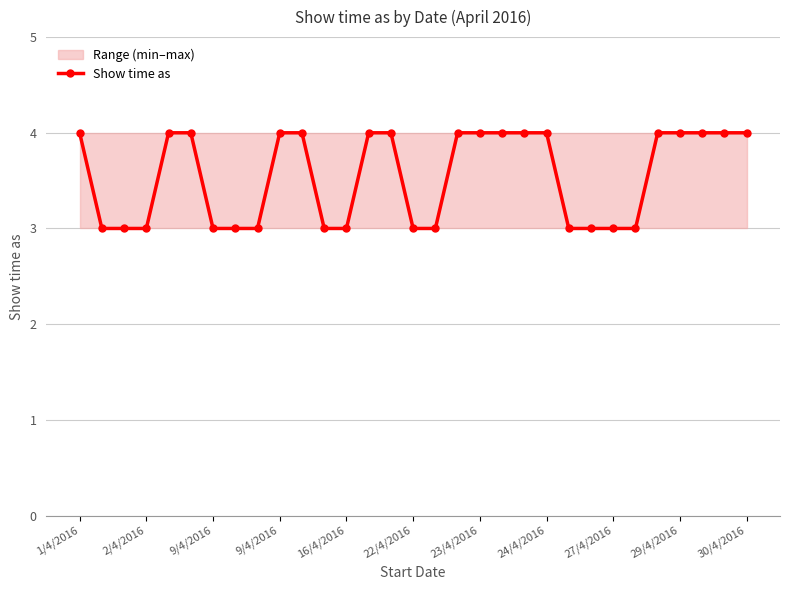

What is the difference between the values at 9/4/2016 and 18?

1